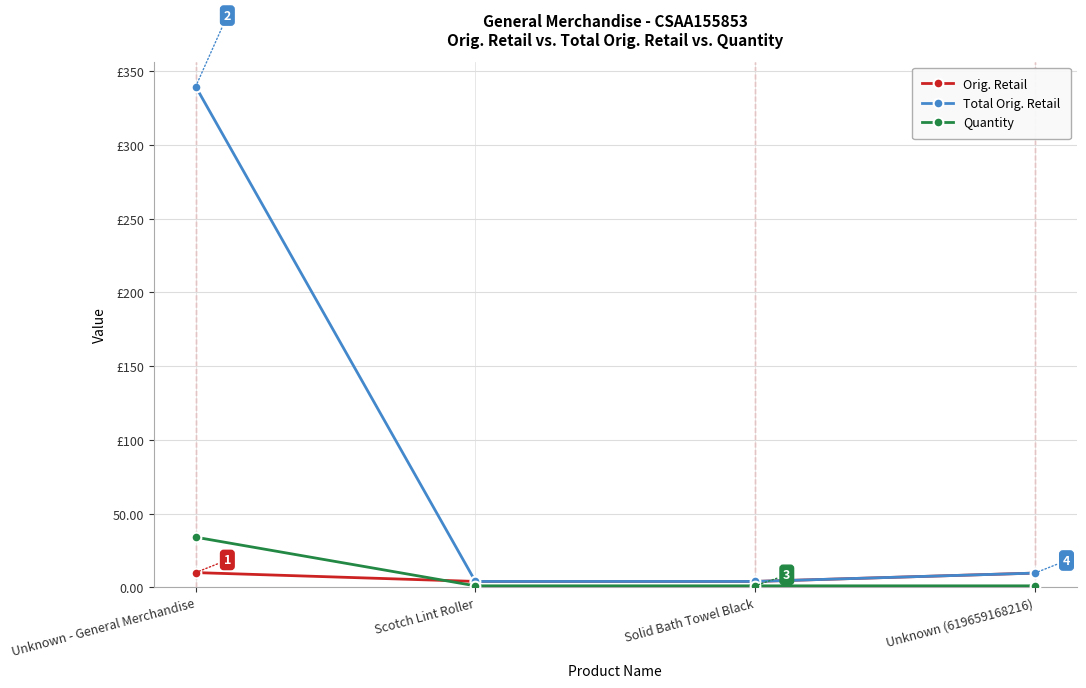

Which series has the widest spread of values?

Total Orig. Retail